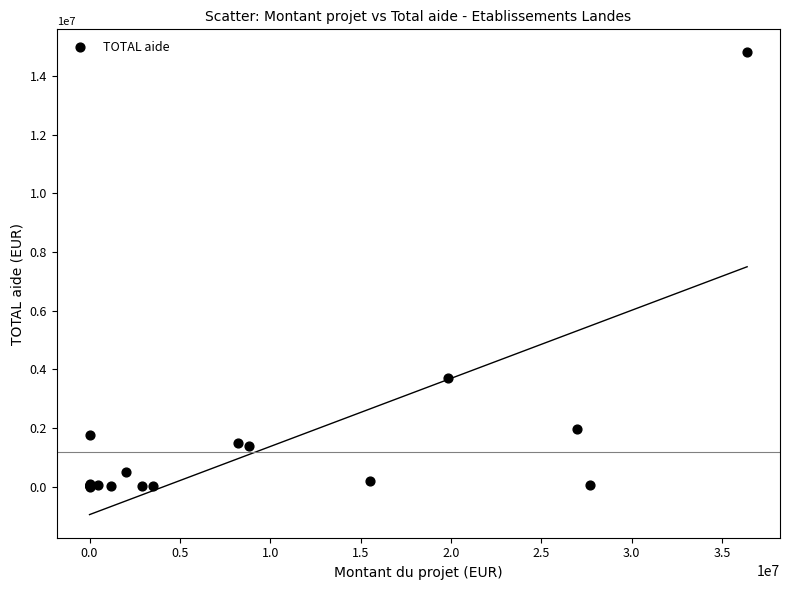

What Y value in the scatter plot is closest to 7403831?

3700000